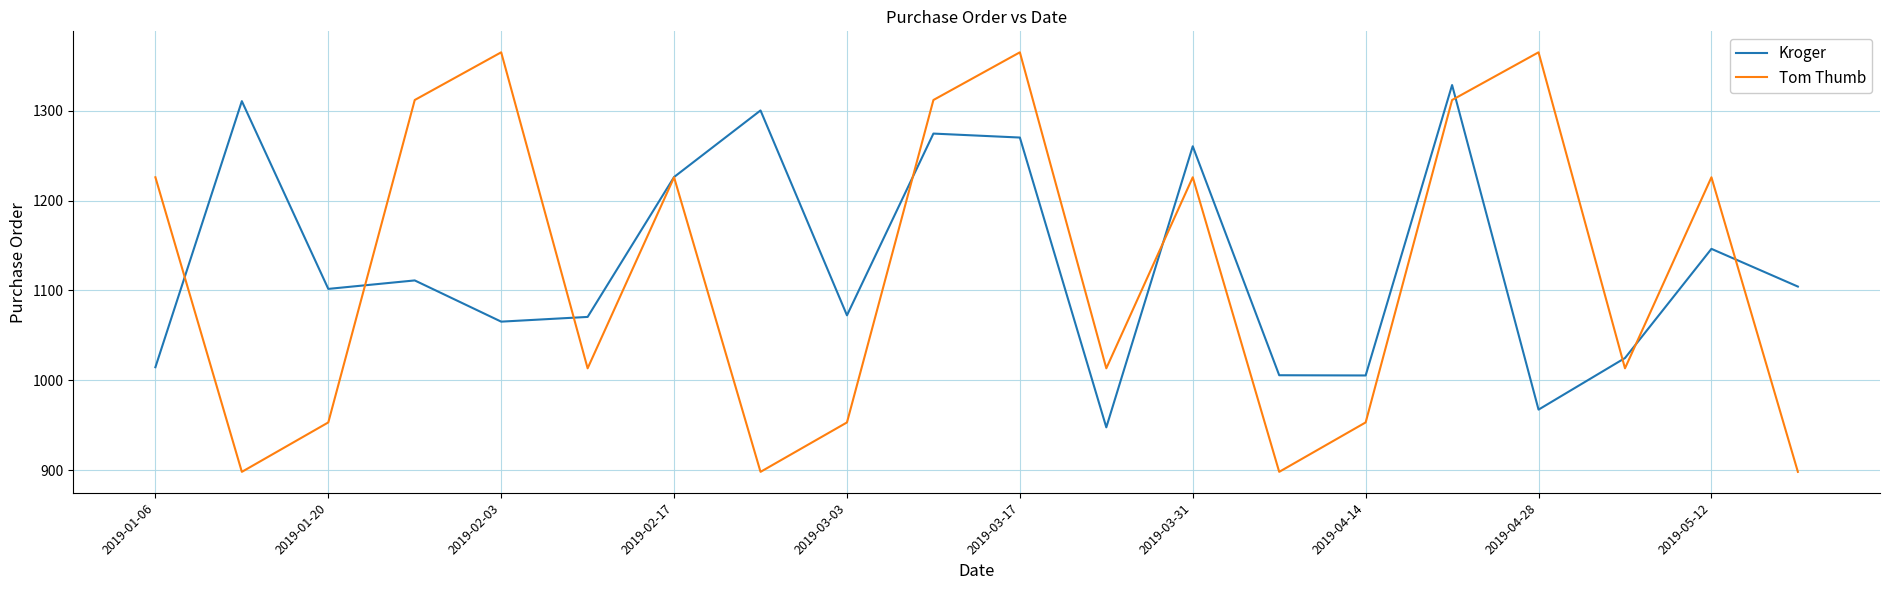

In Tom Thumb, how many points are lower than both neighbors (excluding endpoints)?

6